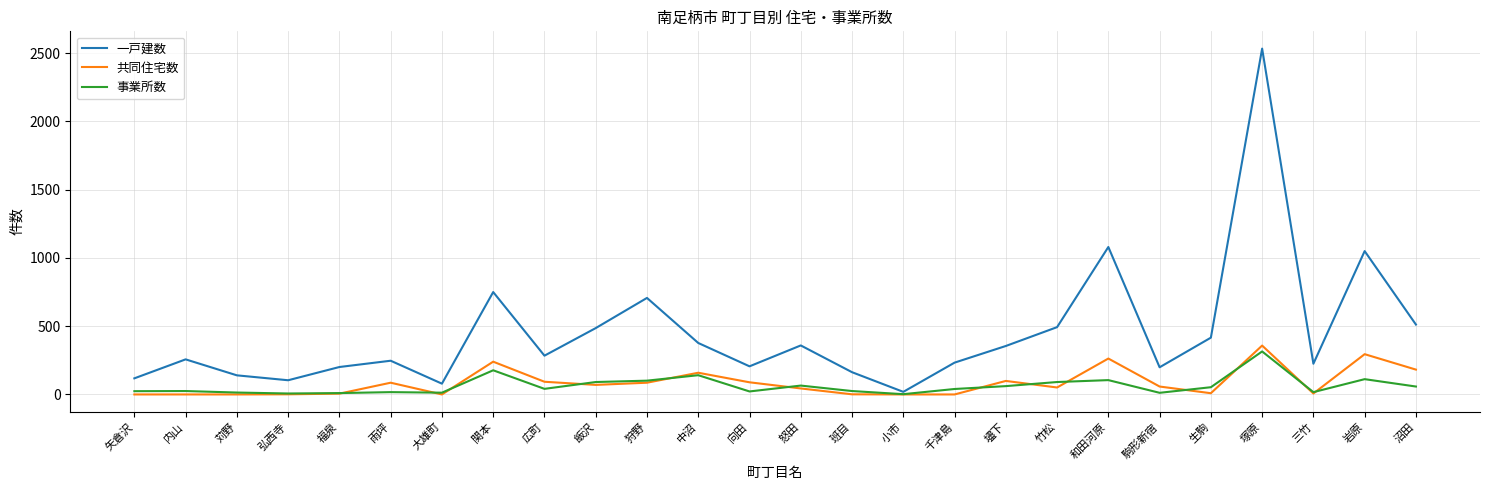

At 岩原, list the series in order from largest to smallest.

一戸建数, 共同住宅数, 事業所数